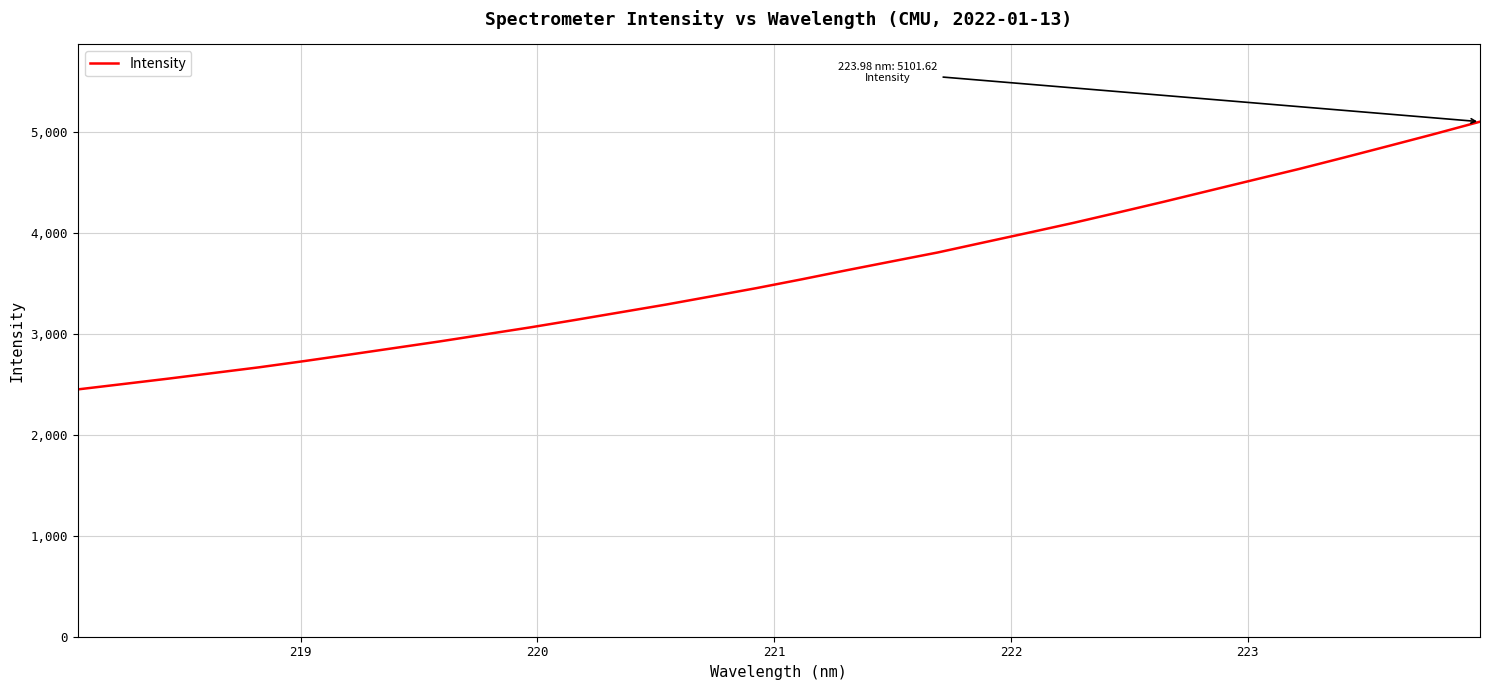

What is the minimum value shown in the chart?

2449.8